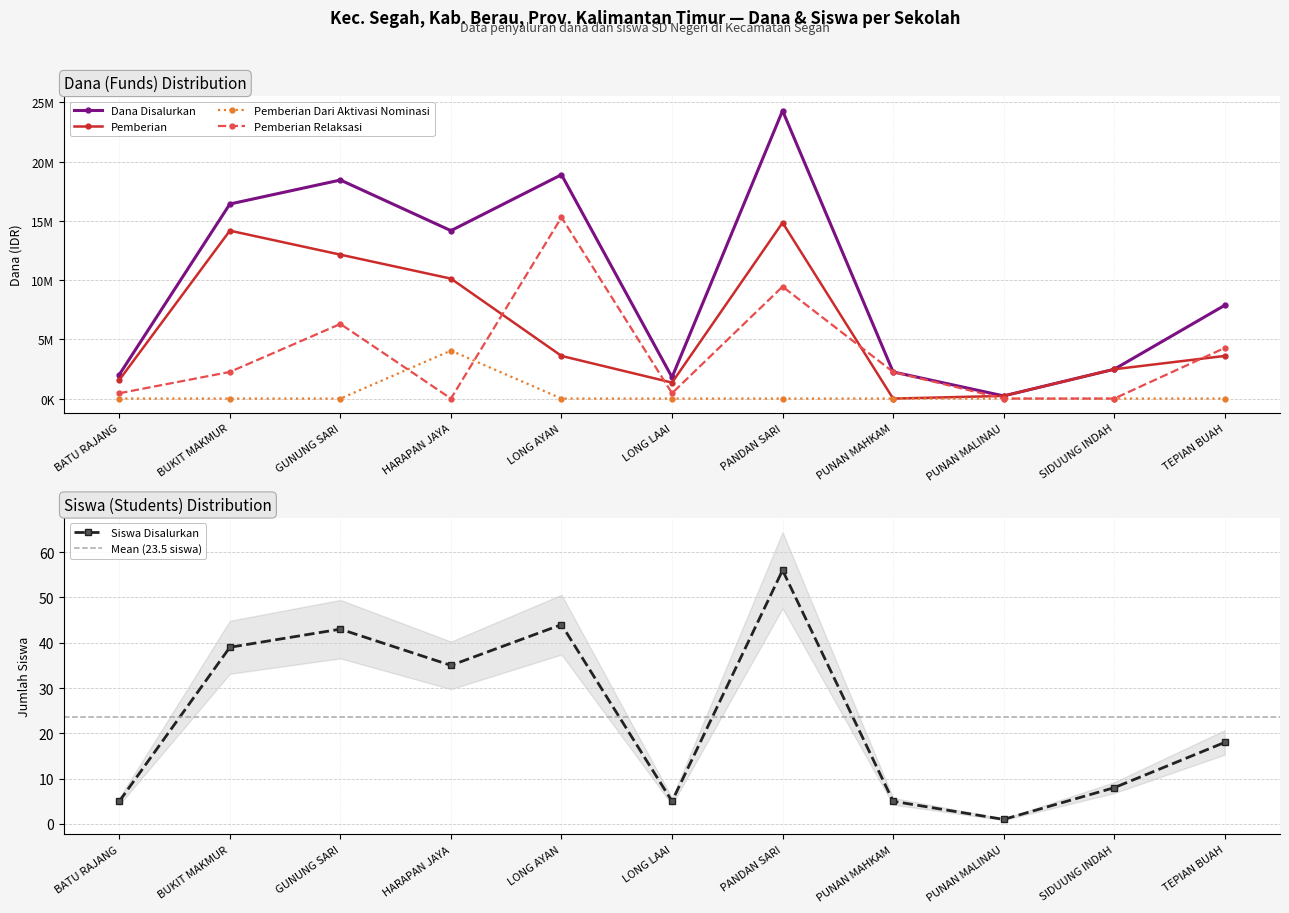

Which series has the widest spread of values?

Dana Disalurkan